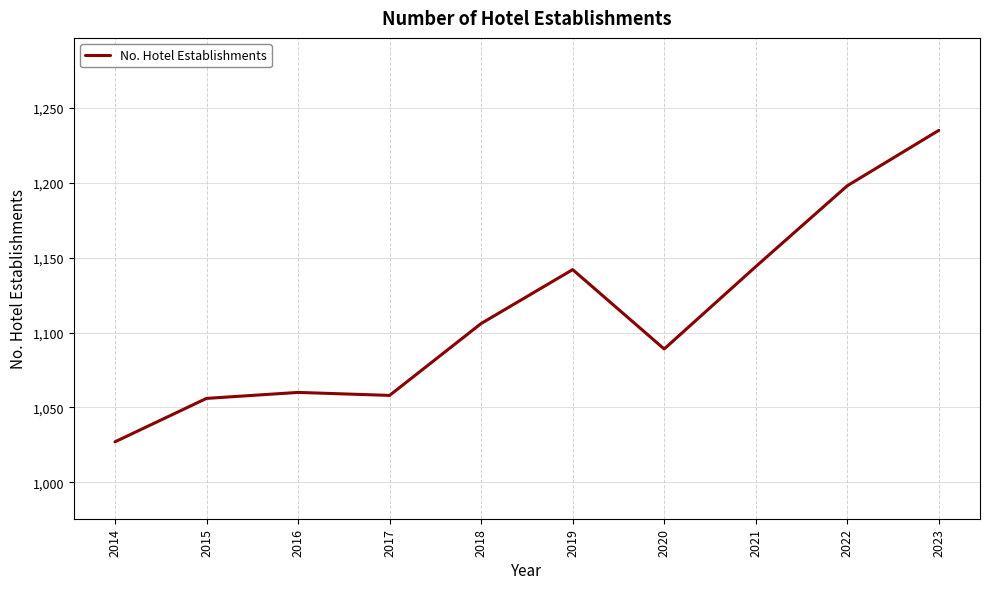

What is the approximate value at 2017?

1058